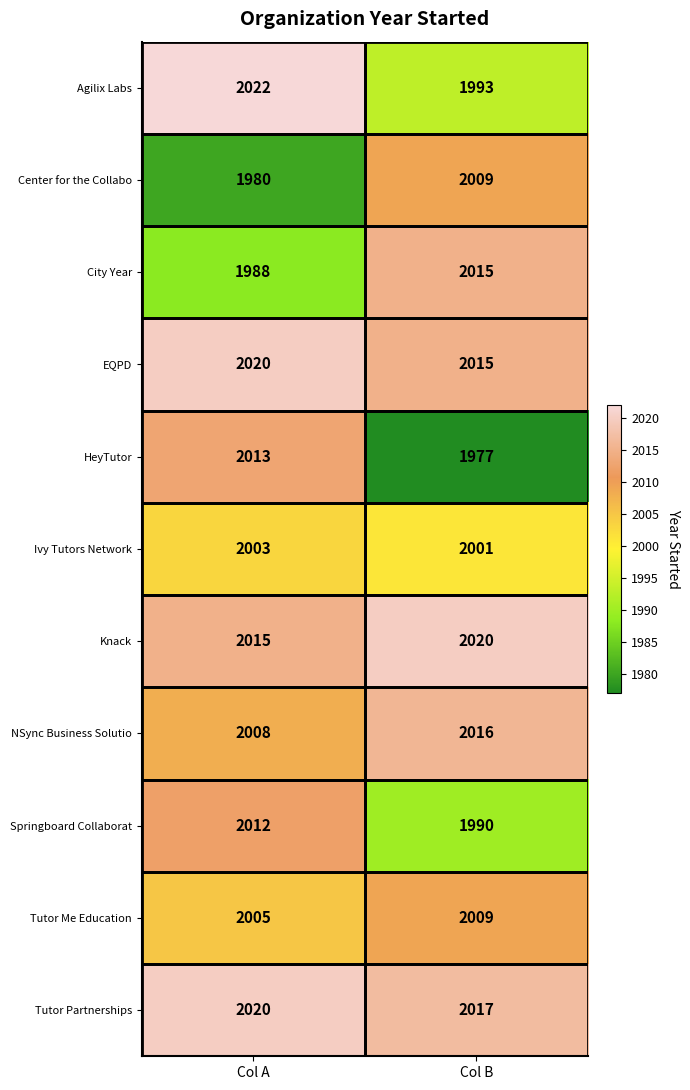

At which label is Knack closest to 2017?

Col A